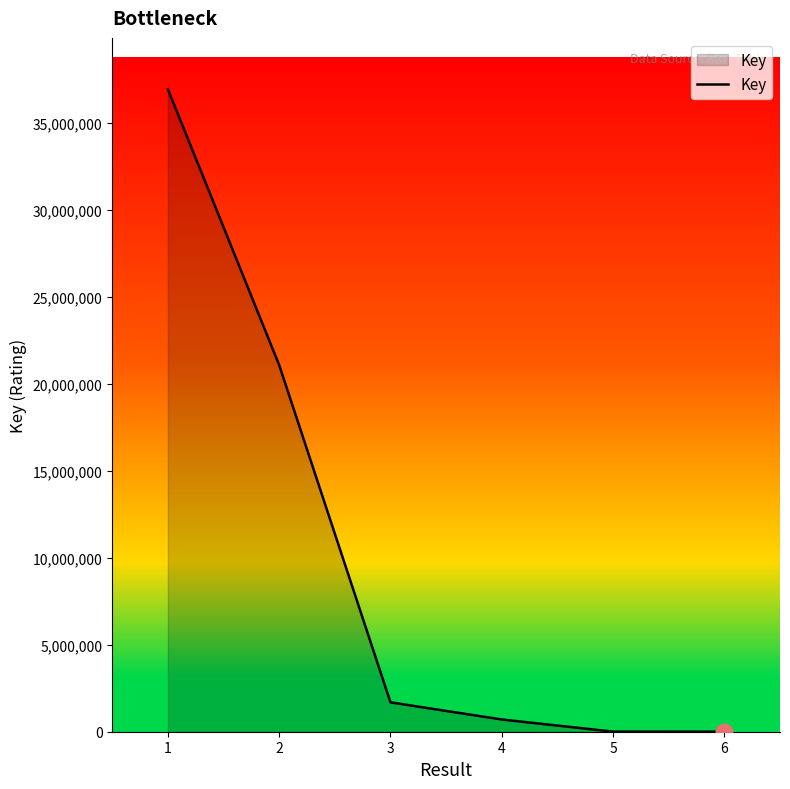

The value at 2 is 34011974. True or false?

False